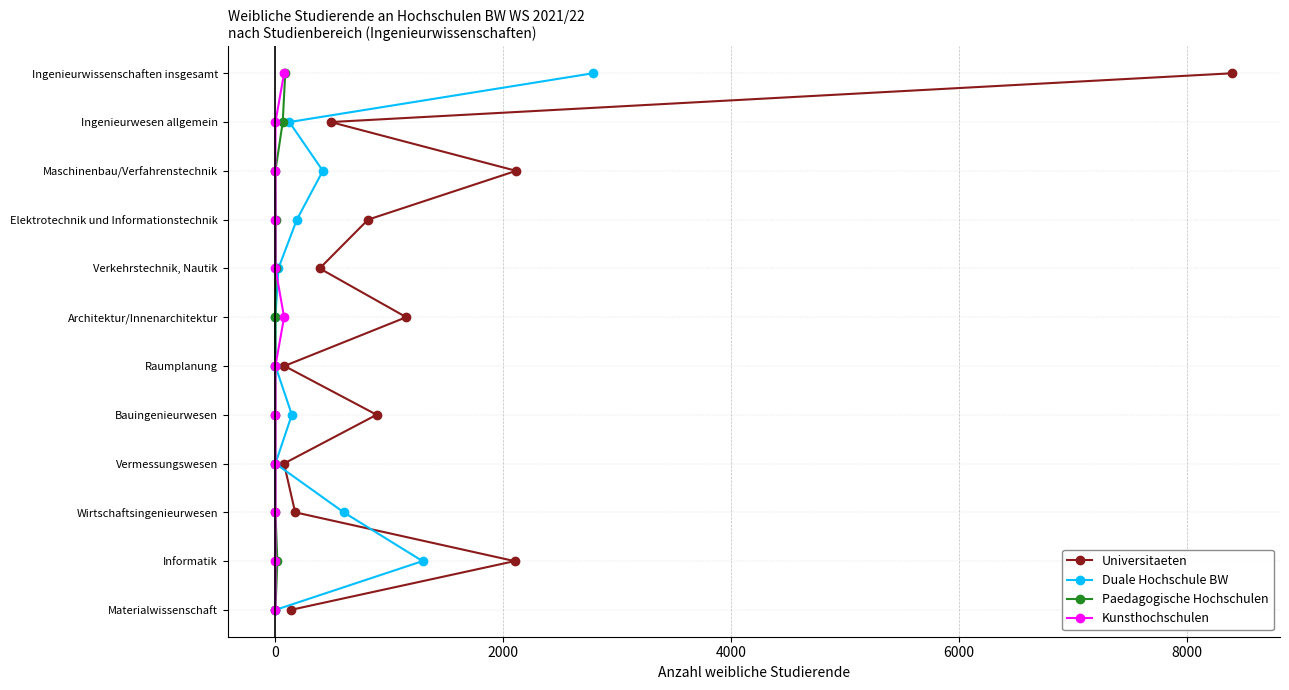

True or false: Paedagogische Hochschulen has more than 1 interior local peaks.

False